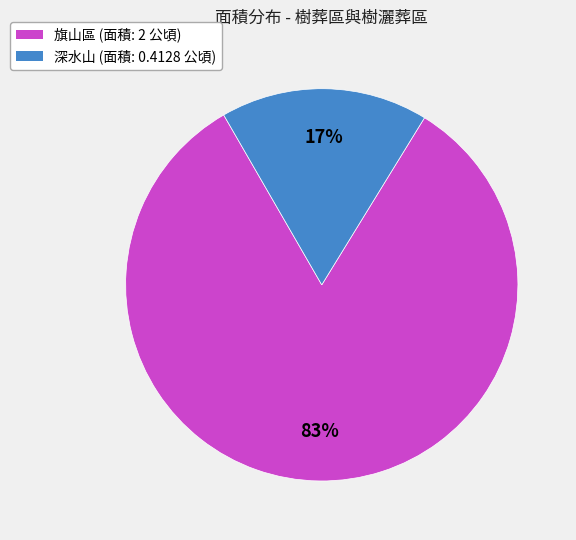

Do 深水山 and 旗山區 together represent more than half of the pie?

Yes